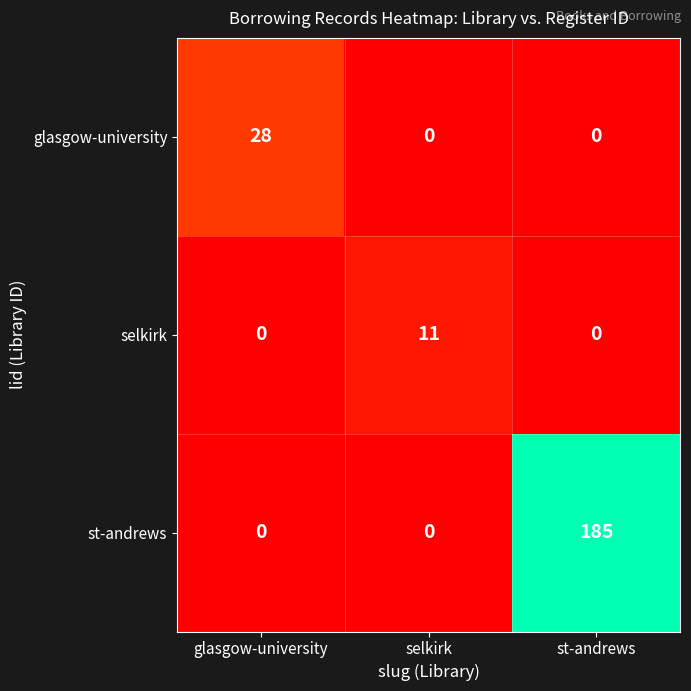

What is the difference between the st-andrews values at st-andrews and selkirk?

185